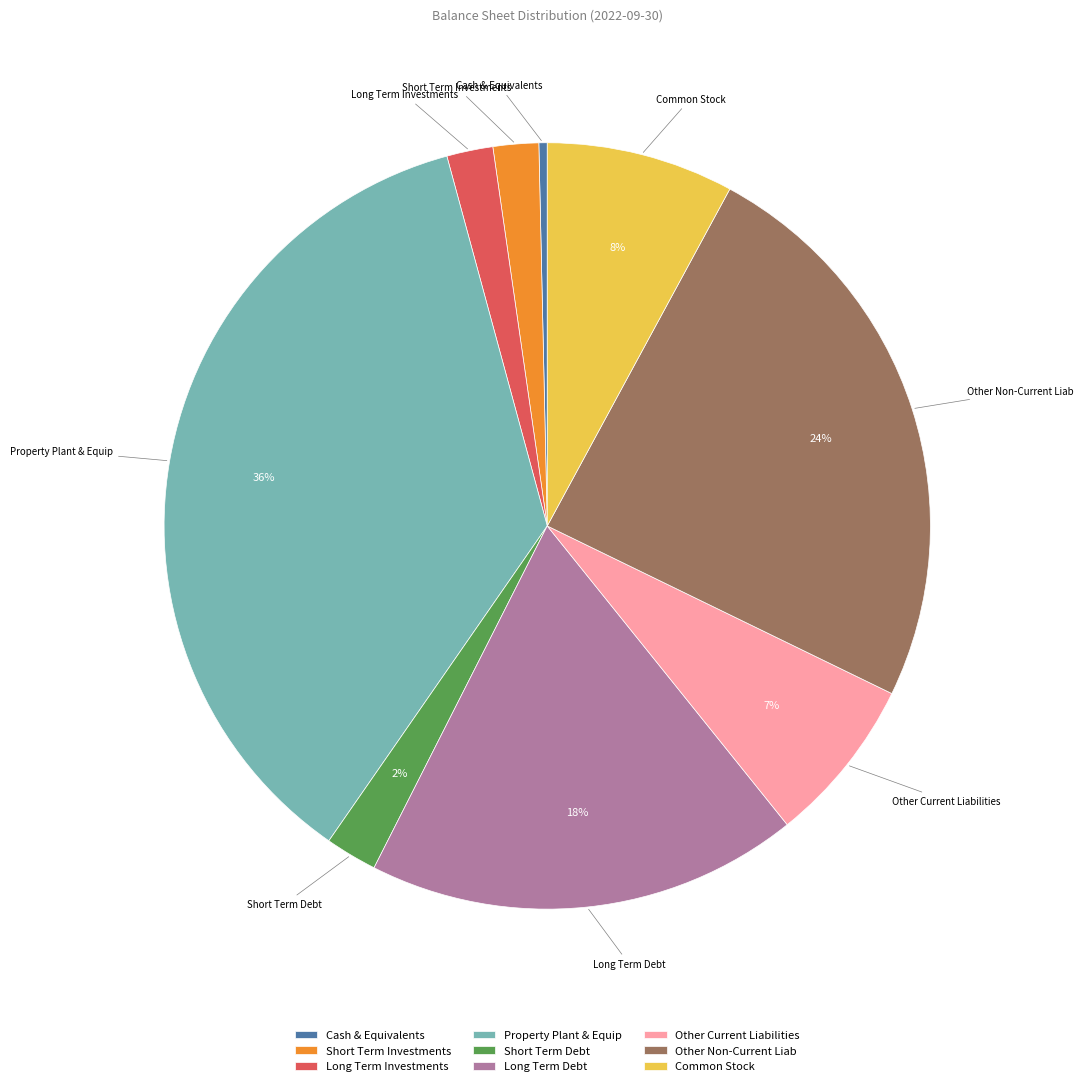

The Cash & Equivalents slice represents 14% of the pie. True or false?

False